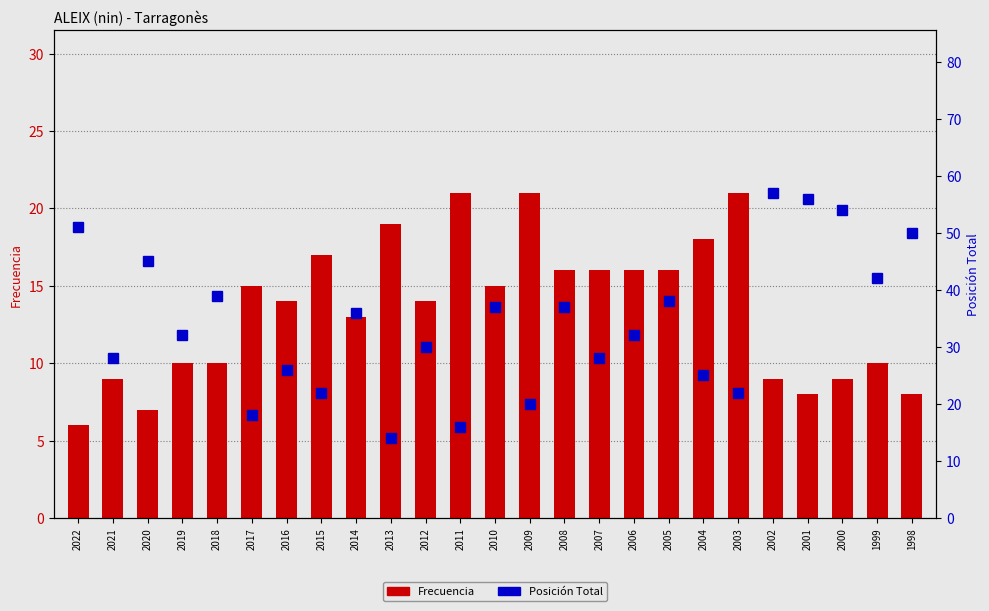

Which has a higher value, 2010 or 2009?

2009